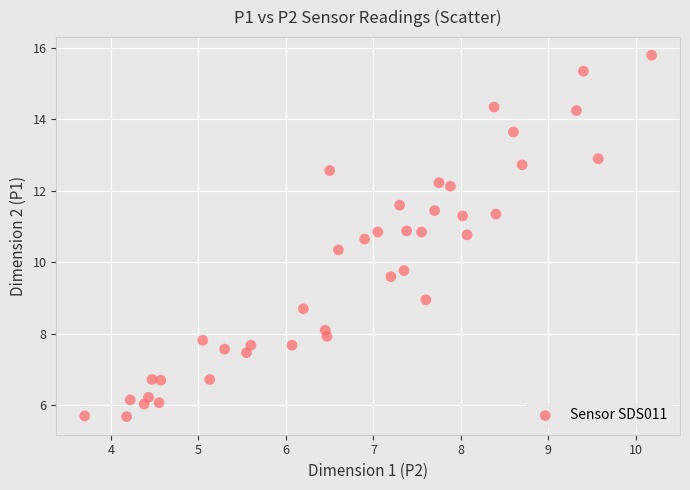

What Y value in the scatter plot is closest to 10?

9.8